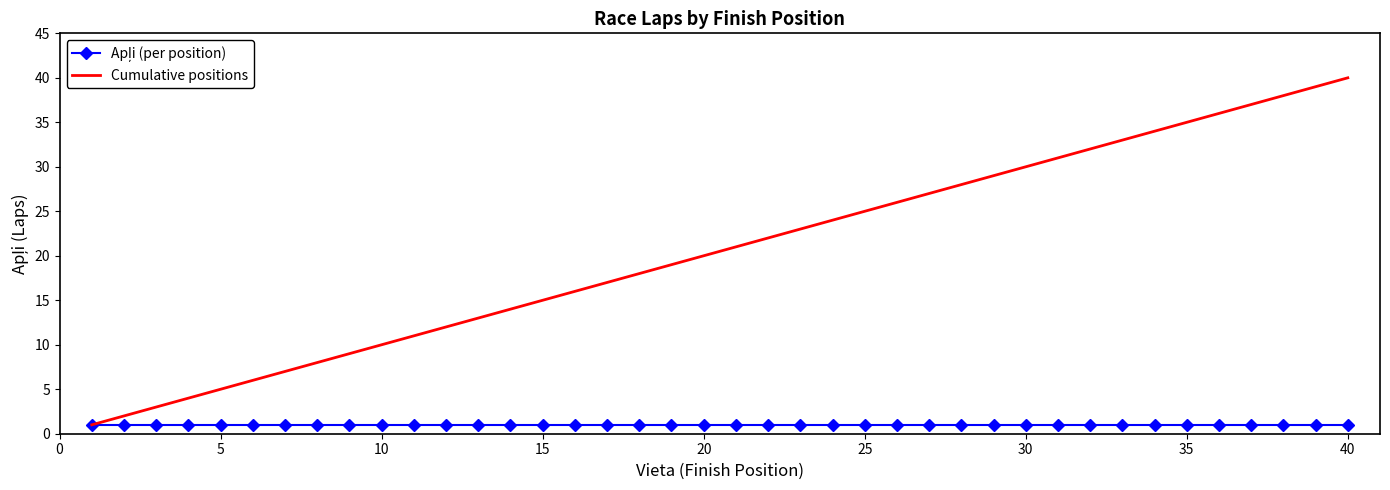

Which series has the largest total across all categories?

Cumulative positions